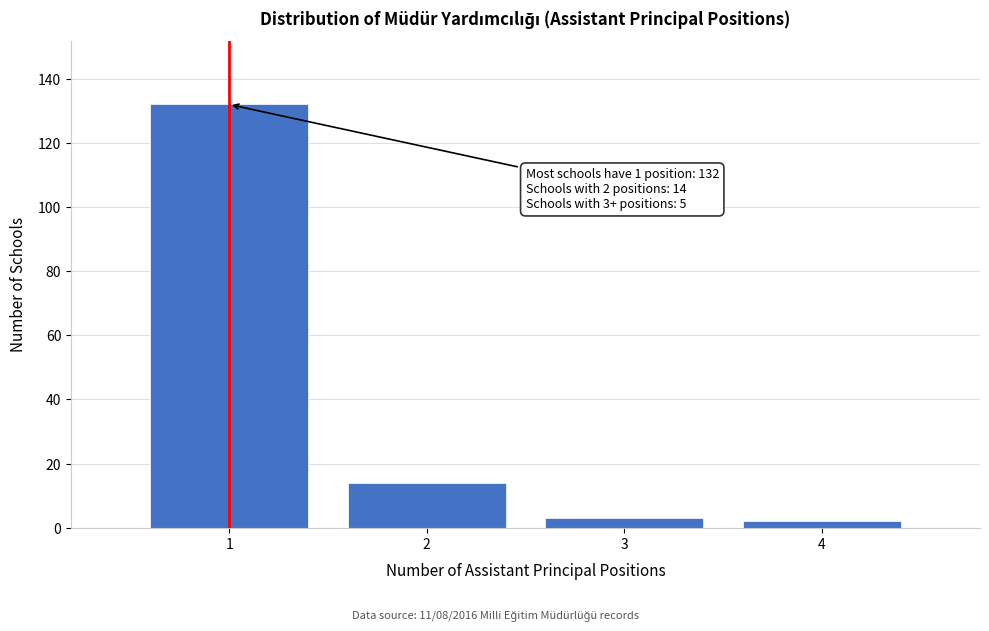

Reading left to right, extract all data points from this chart.

132	14	3	2